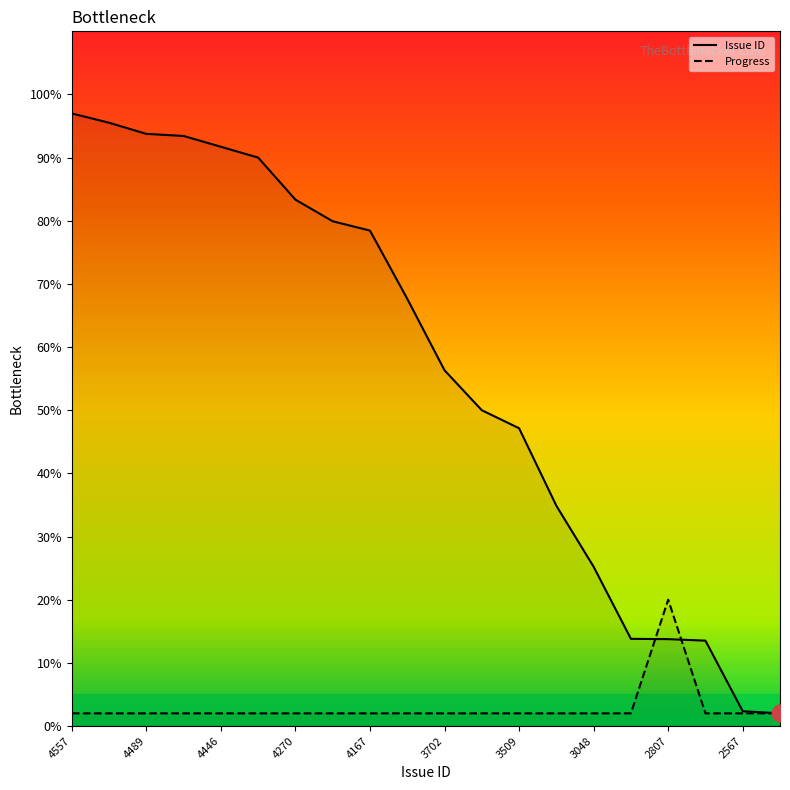

How many times do Issue ID and Progress cross each other?

2